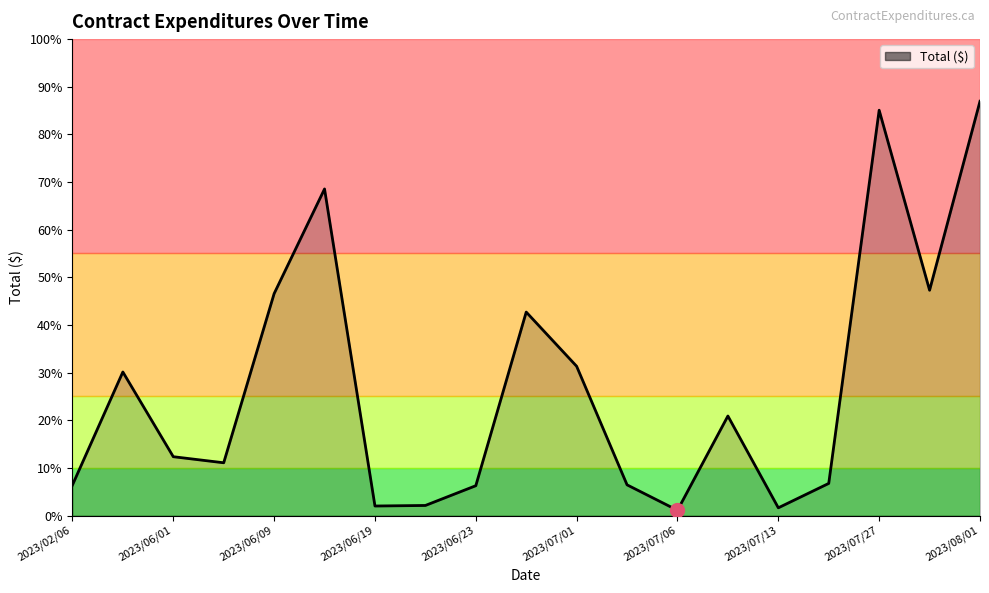

How many values exceed 292?

10